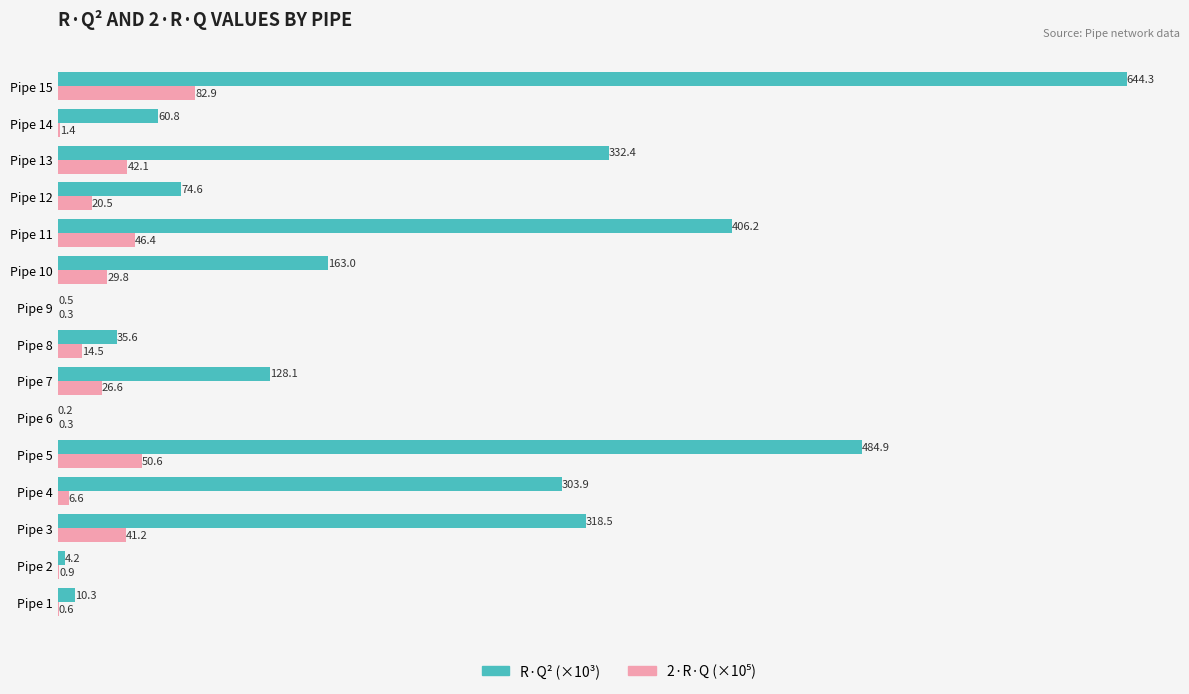

Which series has the largest total across all categories?

R·Q² (×10³)